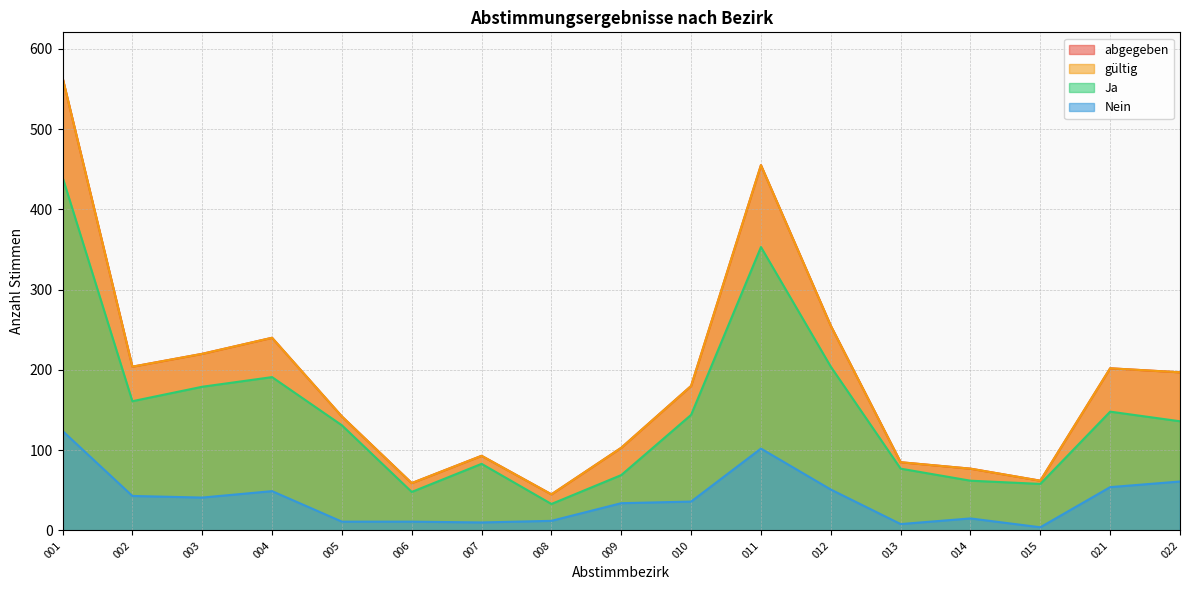

What is the lowest value of the abgegeben series?

45